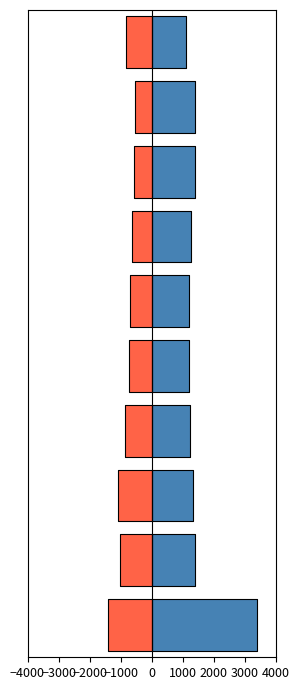

Are the bars grouped side by side (vs. stacked)?

Yes